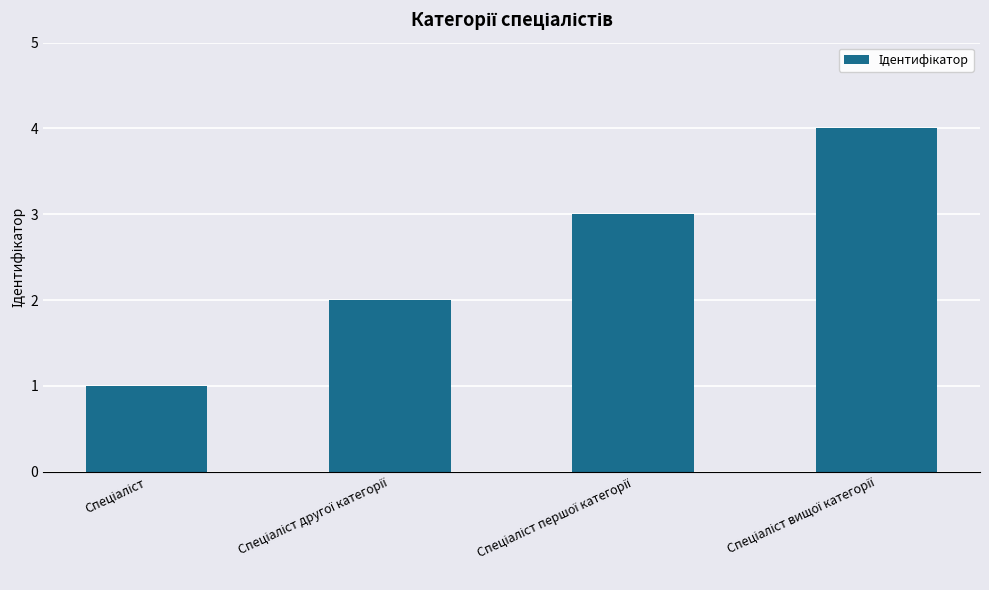

What is the greatest value displayed?

4